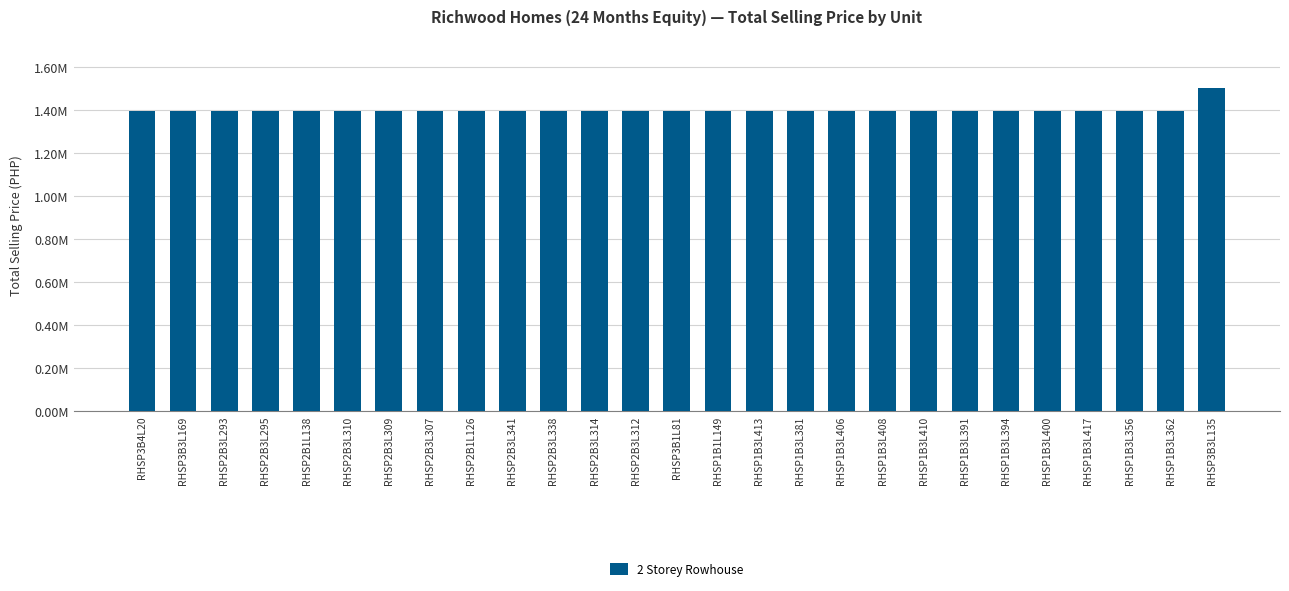

What position from the left is RHSP3B3L169?

2